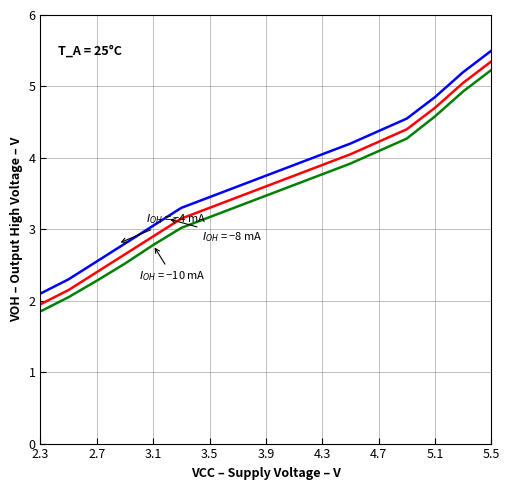

What is the smallest value displayed?

1.9